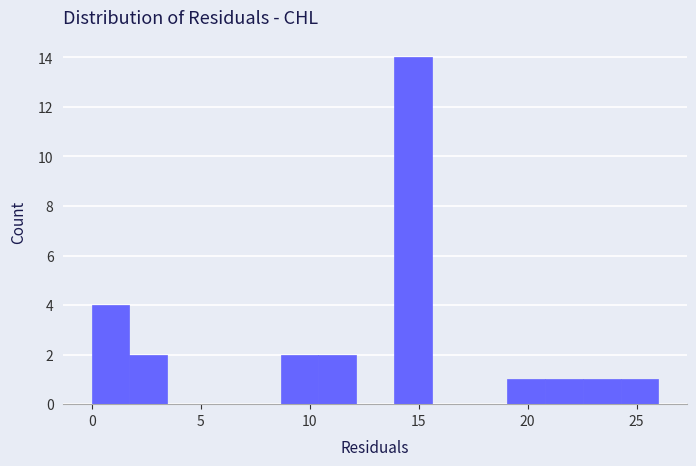

Around what value on the x-axis is the tallest bar? Give the approximate position of its centre, as read against the axis.

14.5